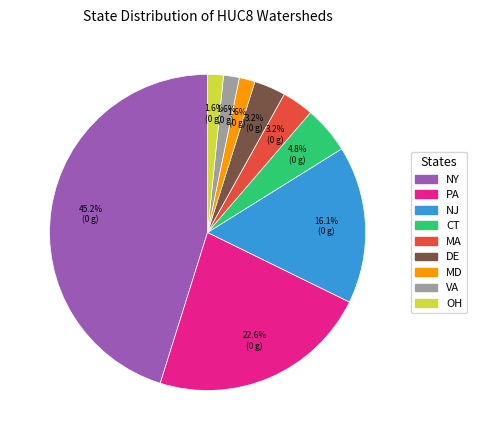

To the nearest percent, what is the combined percentage of MA and MD?

5%